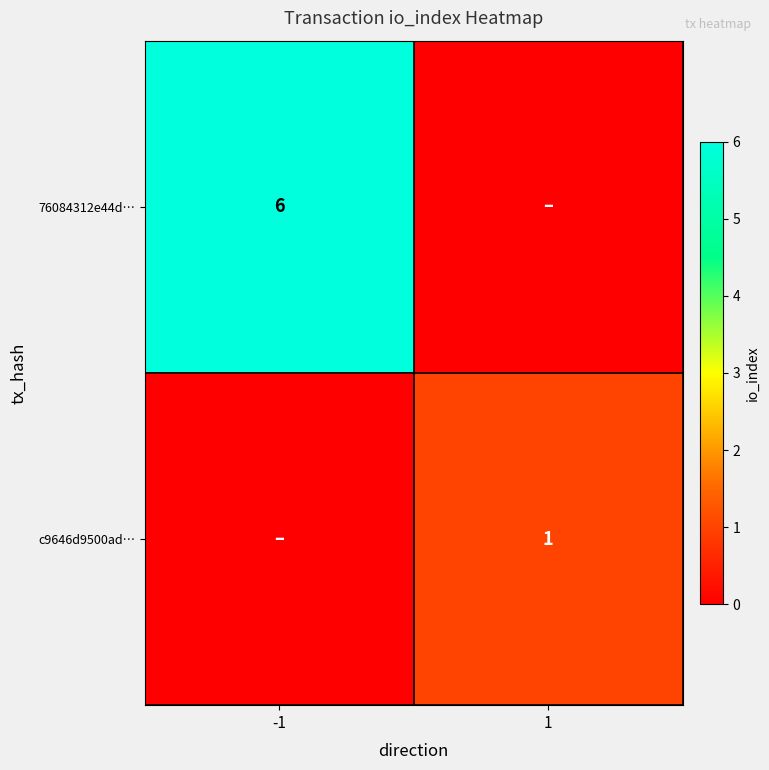

True or false: 76084312e44d… has a value of 1 at -1.

False